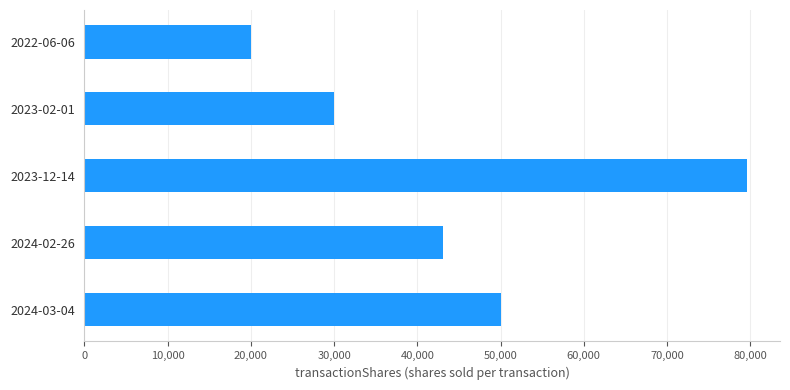

Which category has the lowest value across all series?

2022-06-06